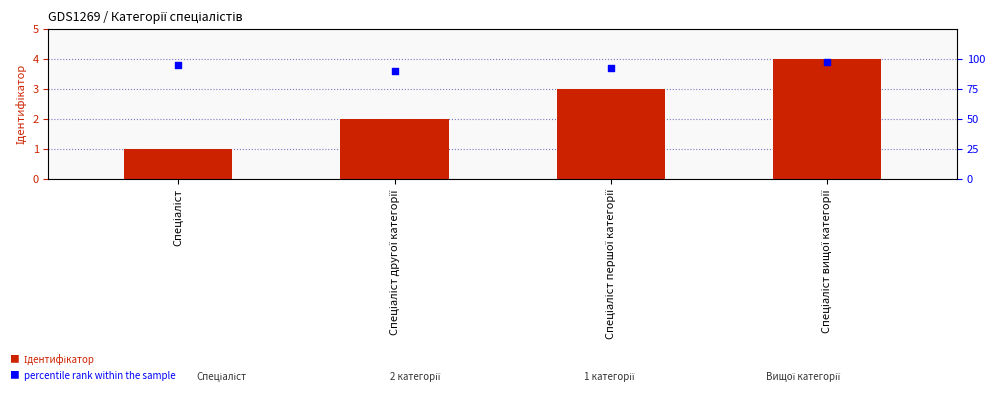

Which series has the largest total across all categories?

percentile rank within the sample